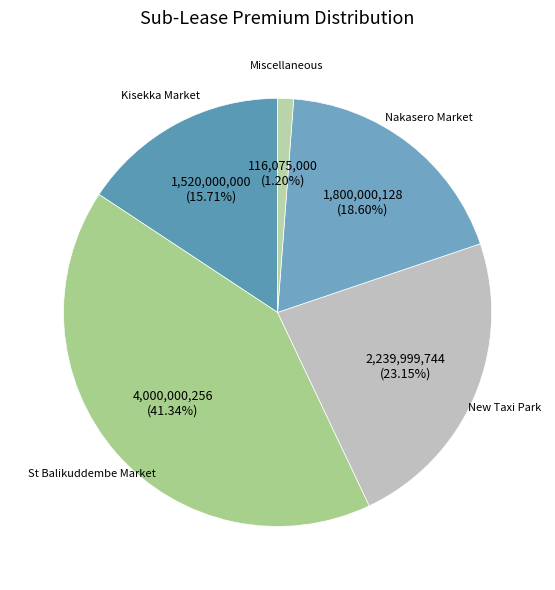

The Miscellaneous slice represents 11% of the pie. True or false?

False